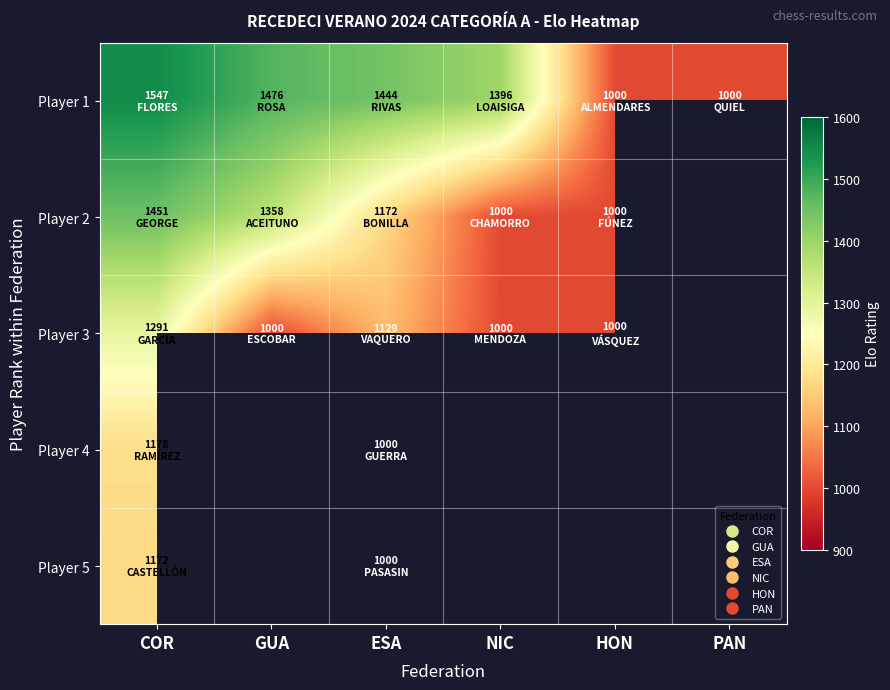

How many categories are shown in the chart?

6